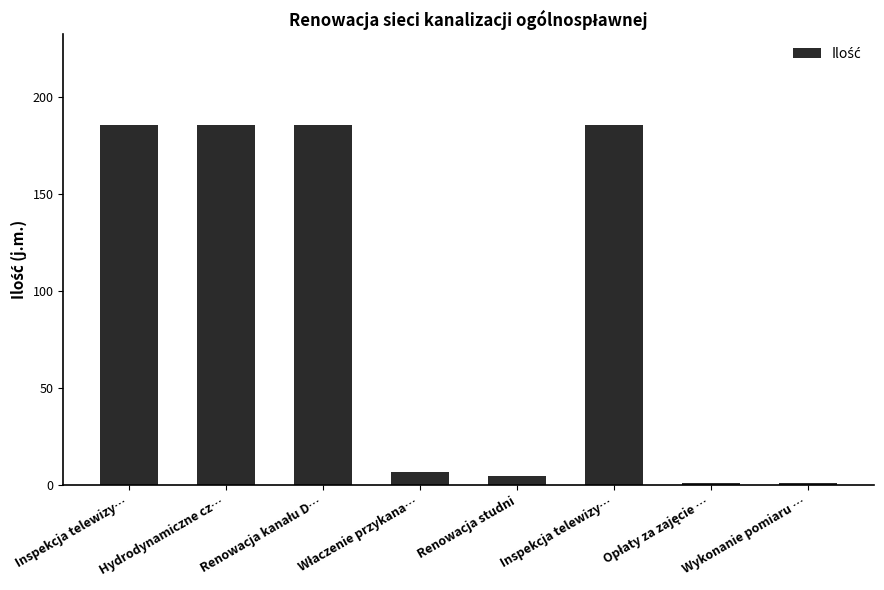

What is the minimum value shown in the chart?

1.0